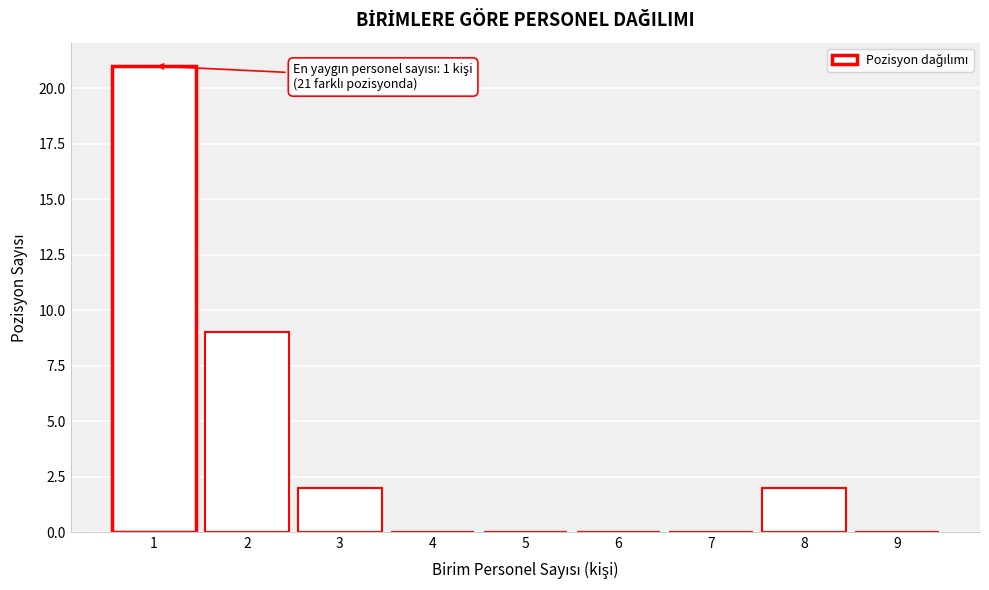

Reading left to right, extract all data points from this chart.

1=21	2=9	3=2	4=0	5=0	6=0	7=0	8=2	9=0